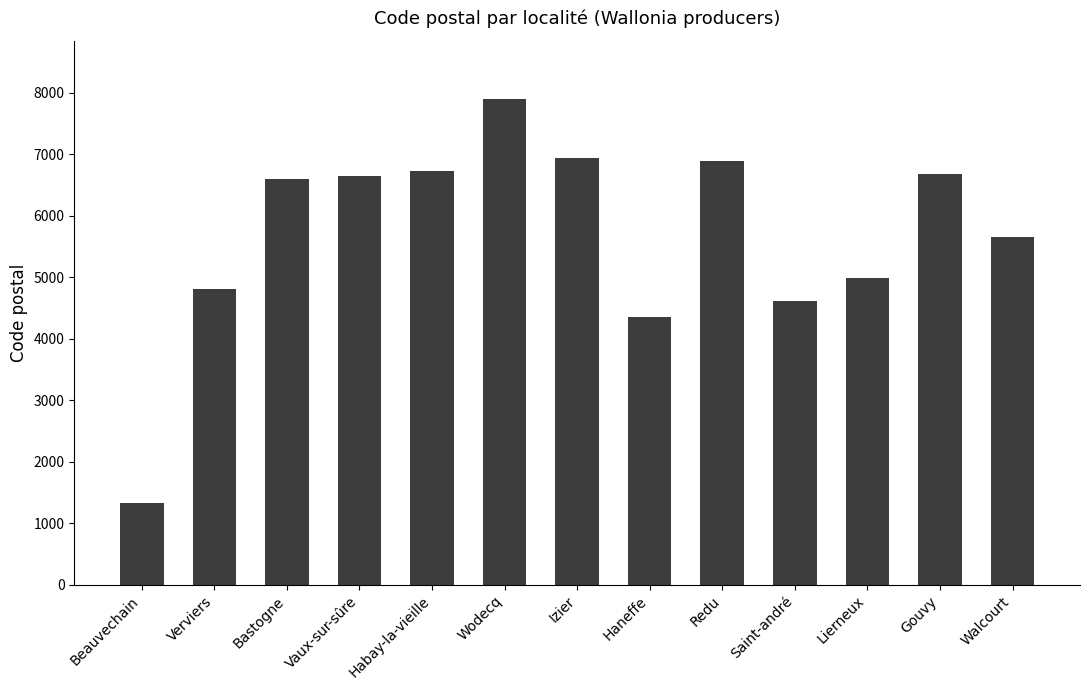

What is the label of the 11th bar from the left?

Lierneux